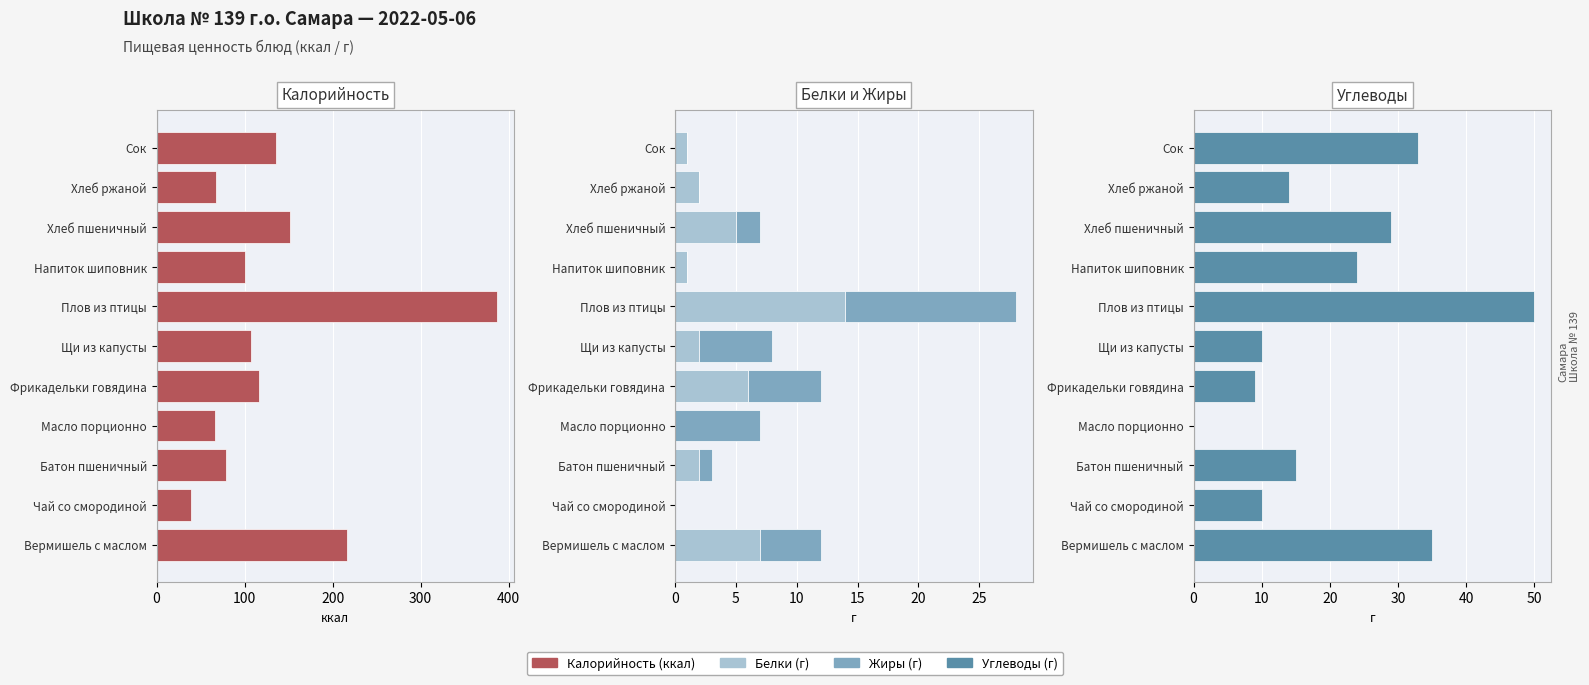

What is the maximum value for Жиры?

14